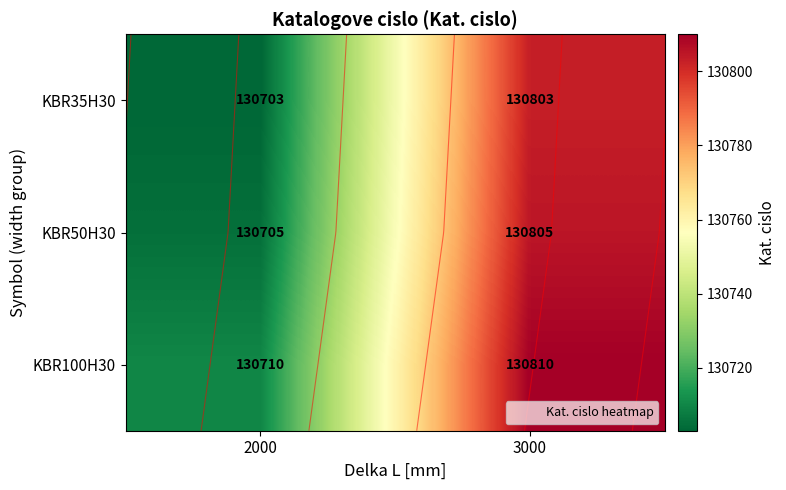

At which category is the sum across all series the highest?

3000